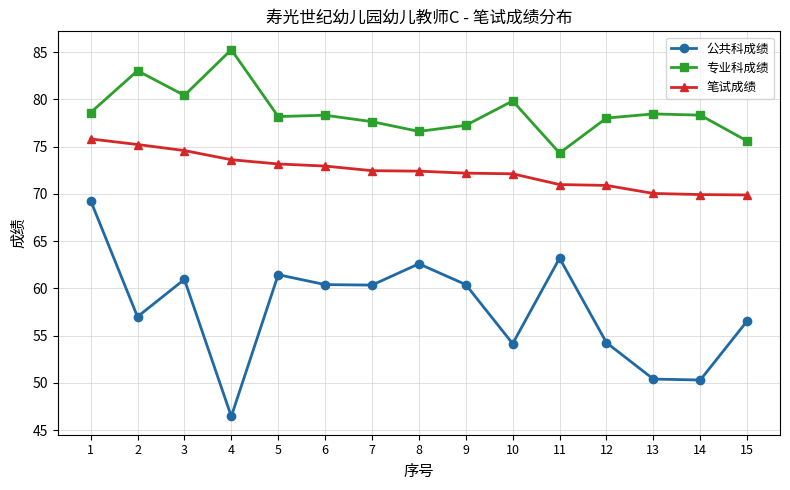

List the series in order of their overall mean, lowest first.

公共科成绩, 笔试成绩, 专业科成绩